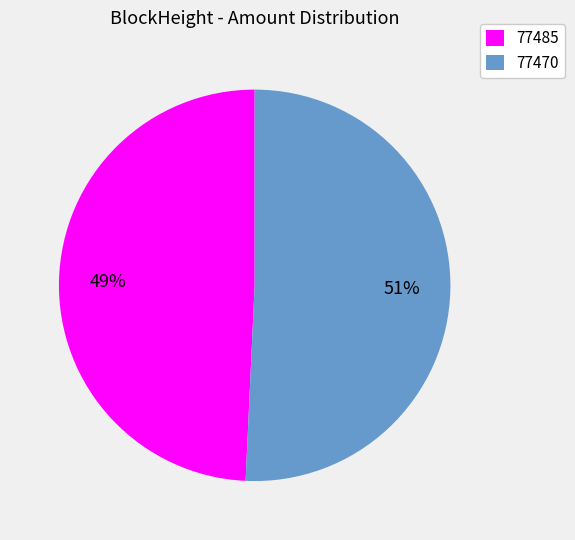

True or false: 77485 accounts for 41% of the total.

False